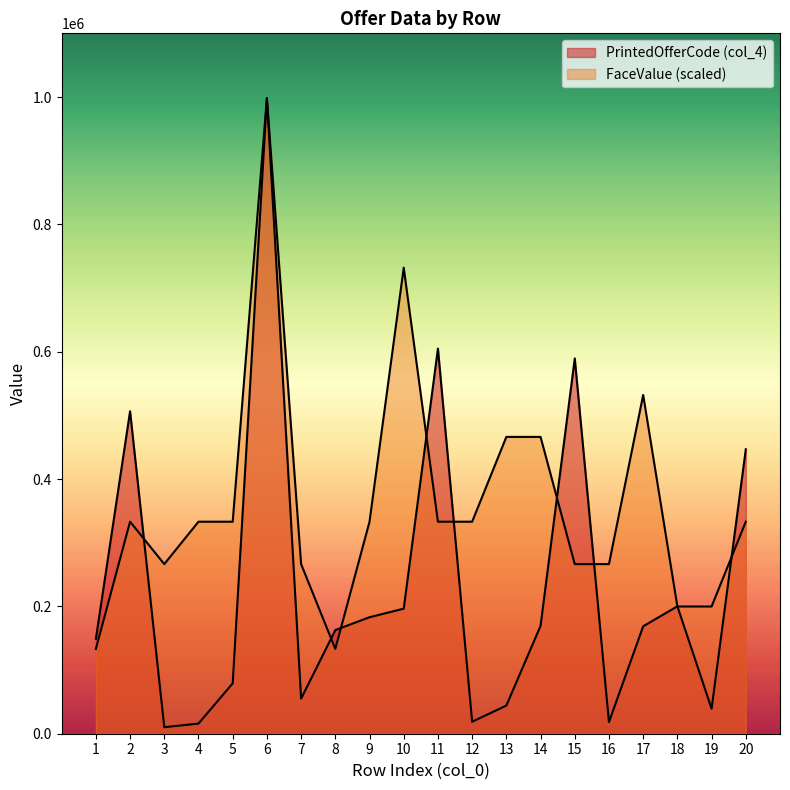

What is the average value of the FaceValue series?

362845.0